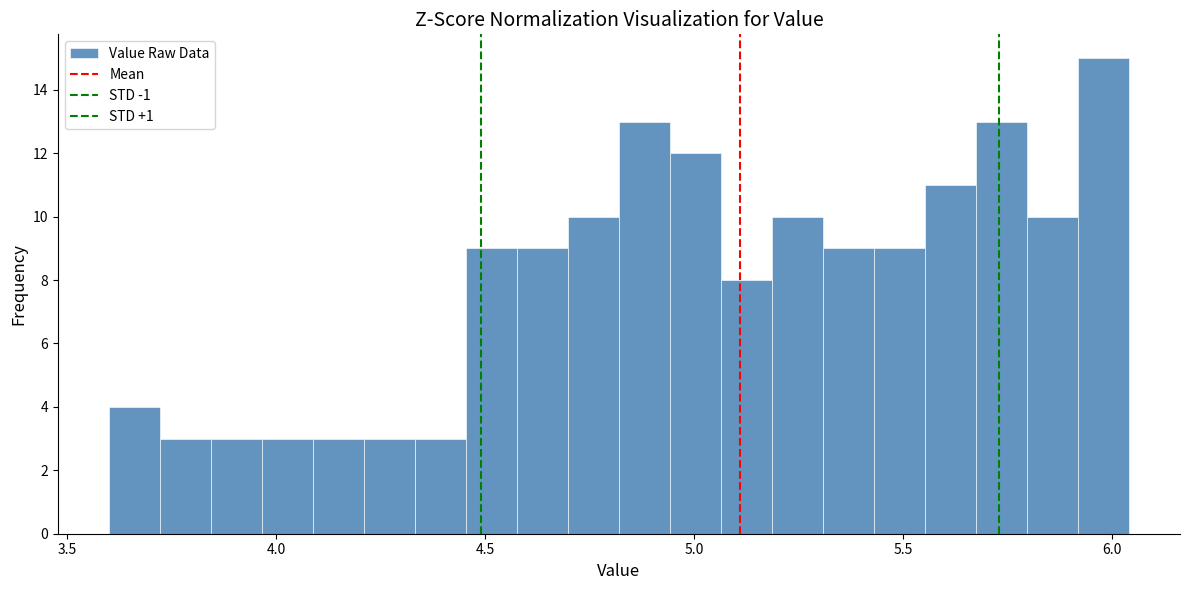

Read against the x-axis, roughly where is the centre of the tallest bar?

6.00